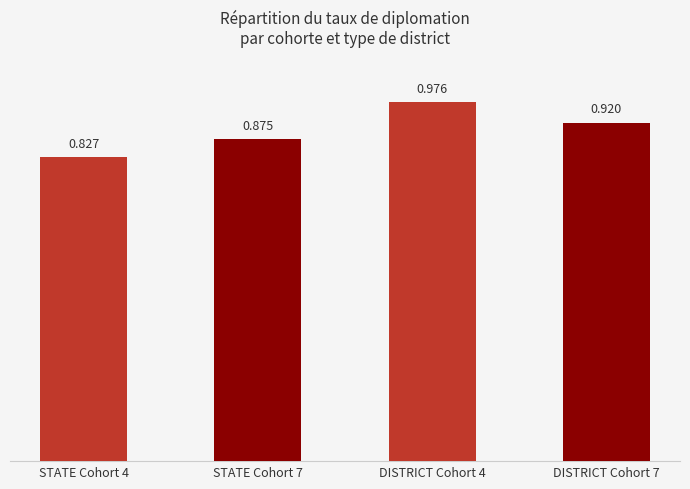

Count the values in the range 0 to 1.

4